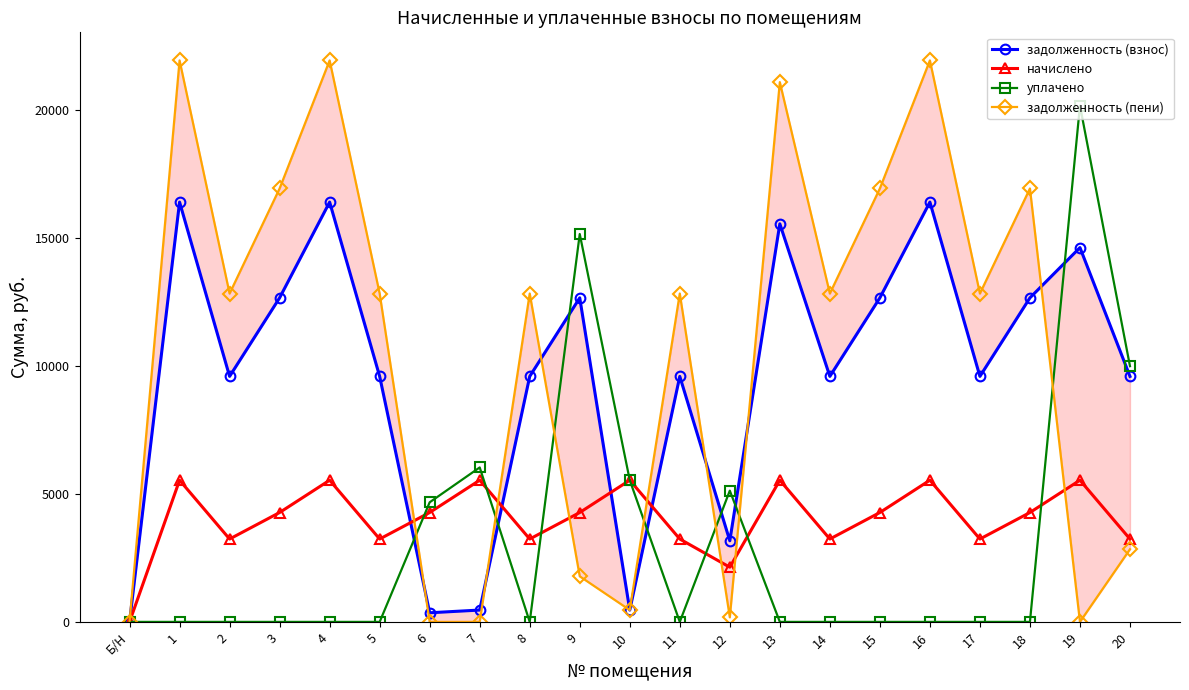

Reading right to left, transcribe all the data shown in this chart.

задолженность (взнос): 20=9600.0	19=14637.6	18=12672.0	17=9600.0	16=16416.0	15=12672.0	14=9600.0	13=15566.0	12=3171.2	11=9600.0	10=461.4	9=12672.0	8=9600.0	7=462.7	6=356.4	5=9600.0	4=16416.0	3=12672.0	2=9600.0	1=16416.0	Б/Н=0.0
начислено: 20=3240.0	19=5540.4	18=4276.8	17=3240.0	16=5540.4	15=4276.8	14=3240.0	13=5540.4	12=2138.4	11=3240.0	10=5540.4	9=4276.8	8=3240.0	7=5540.4	6=4276.8	5=3240.0	4=5540.4	3=4276.8	2=3240.0	1=5540.4	Б/Н=0.0
уплачено: 20=10000.0	19=20186.9	18=0.0	17=0.0	16=0.0	15=0.0	14=0.0	13=0.0	12=5131.4	11=0.0	10=5540.1	9=15166.8	8=0.0	7=6039.4	6=4676.8	5=0.0	4=0.0	3=0.0	2=0.0	1=0.0	Б/Н=0.0
задолженность (пени): 20=2840.0	19=0.0	18=16948.8	17=12840.0	16=21956.4	15=16948.8	14=12840.0	13=21106.4	12=178.2	11=12840.0	10=461.7	9=1782.0	8=12840.0	7=0.0	6=0.0	5=12840.0	4=21956.4	3=16948.8	2=12840.0	1=21956.4	Б/Н=0.0